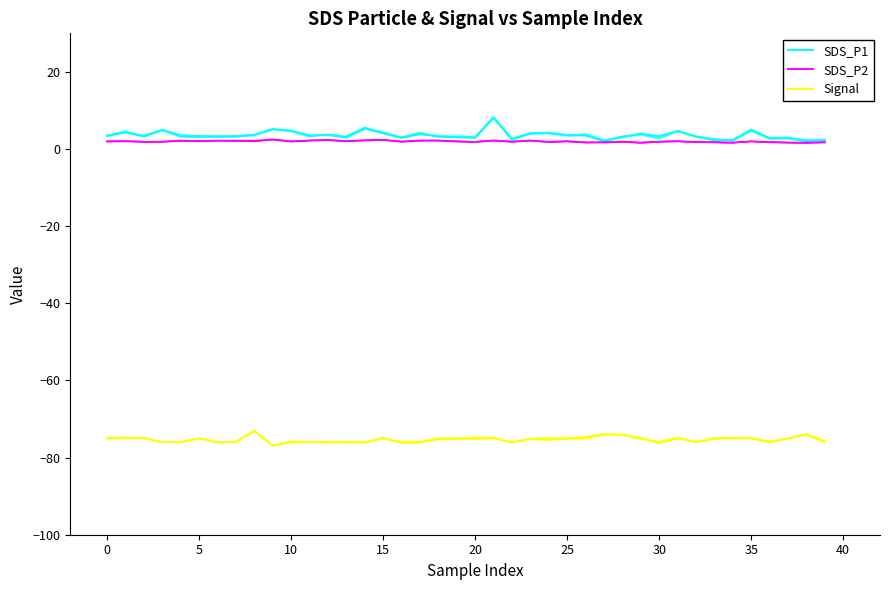

At which label is Signal closest to -75?

33